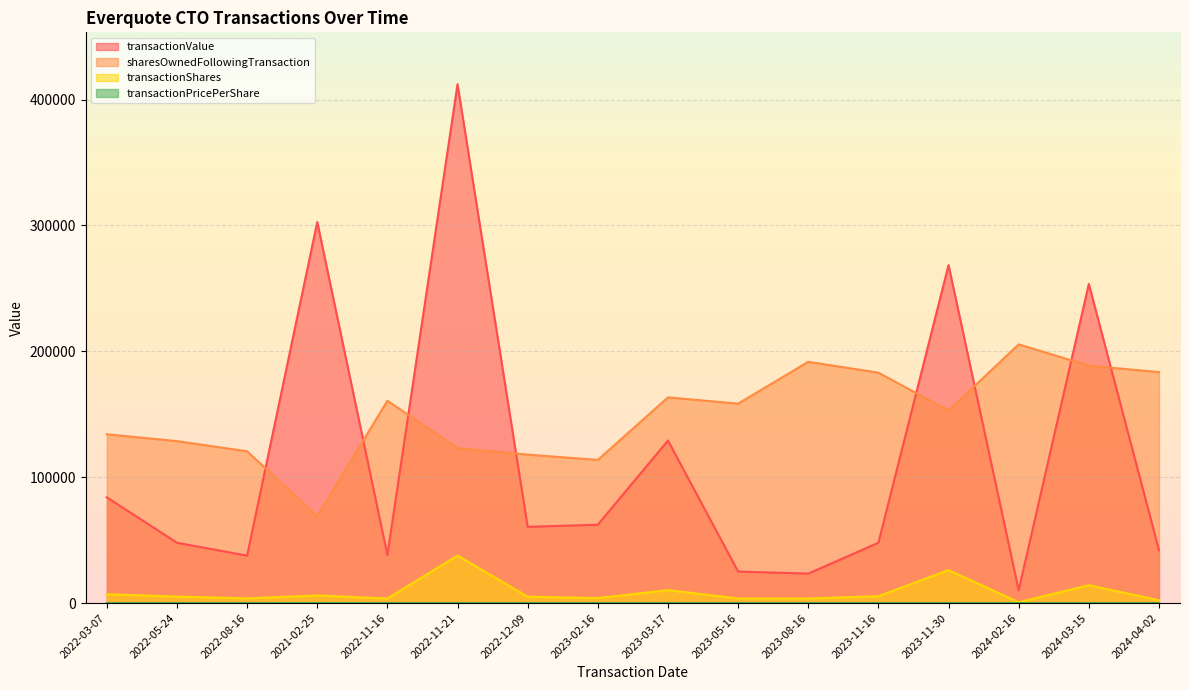

How many interior local peaks does the transactionPricePerShare series have?

2